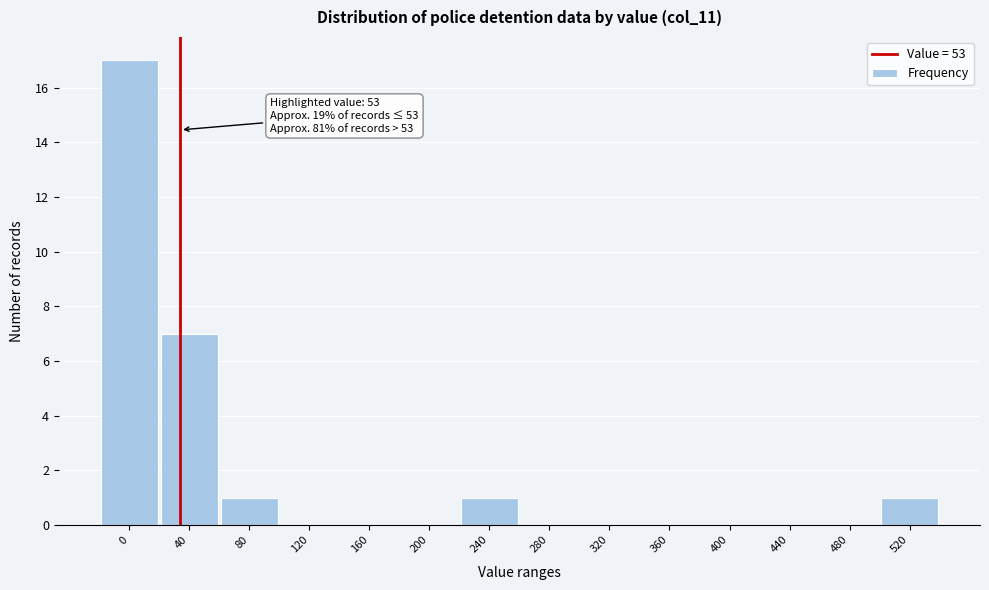

Reading left to right, transcribe all the data shown in this chart.

0=17	40=7	80=1	120=0	160=0	200=0	240=1	280=0	320=0	360=0	400=0	440=0	480=0	520=1